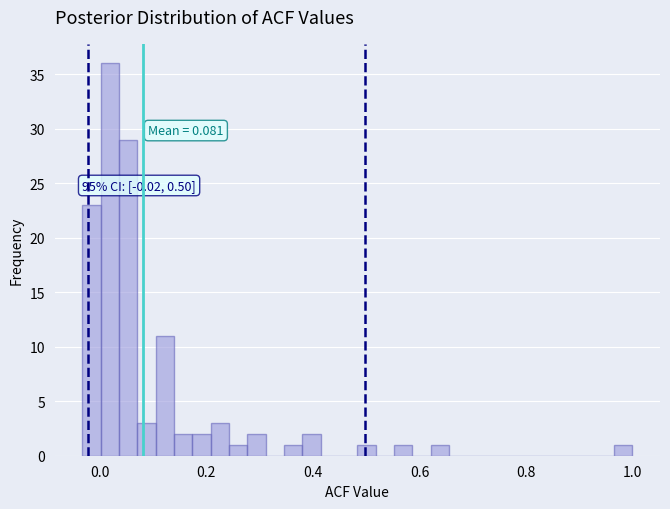

Read against the x-axis, roughly where is the centre of the tallest bar?

0.02